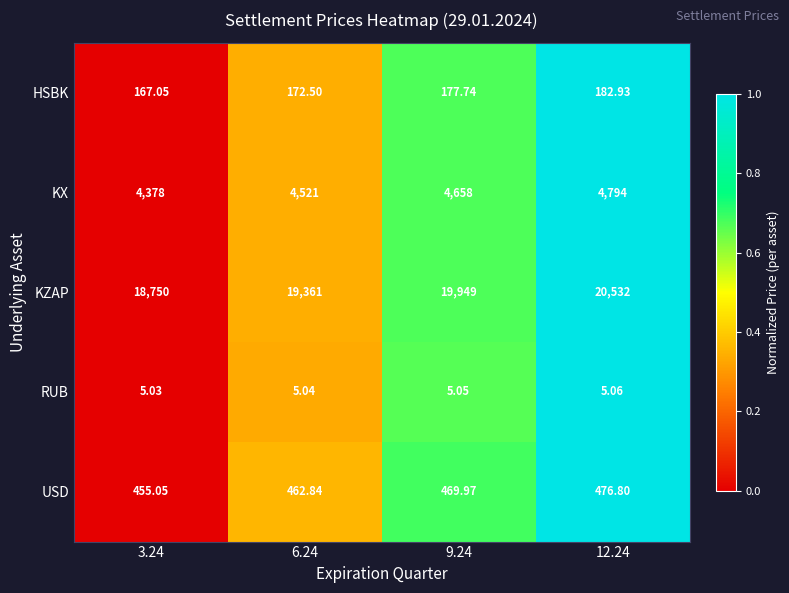

Rank the series at 12.24 from lowest to highest value.

RUB, HSBK, USD, KX, KZAP